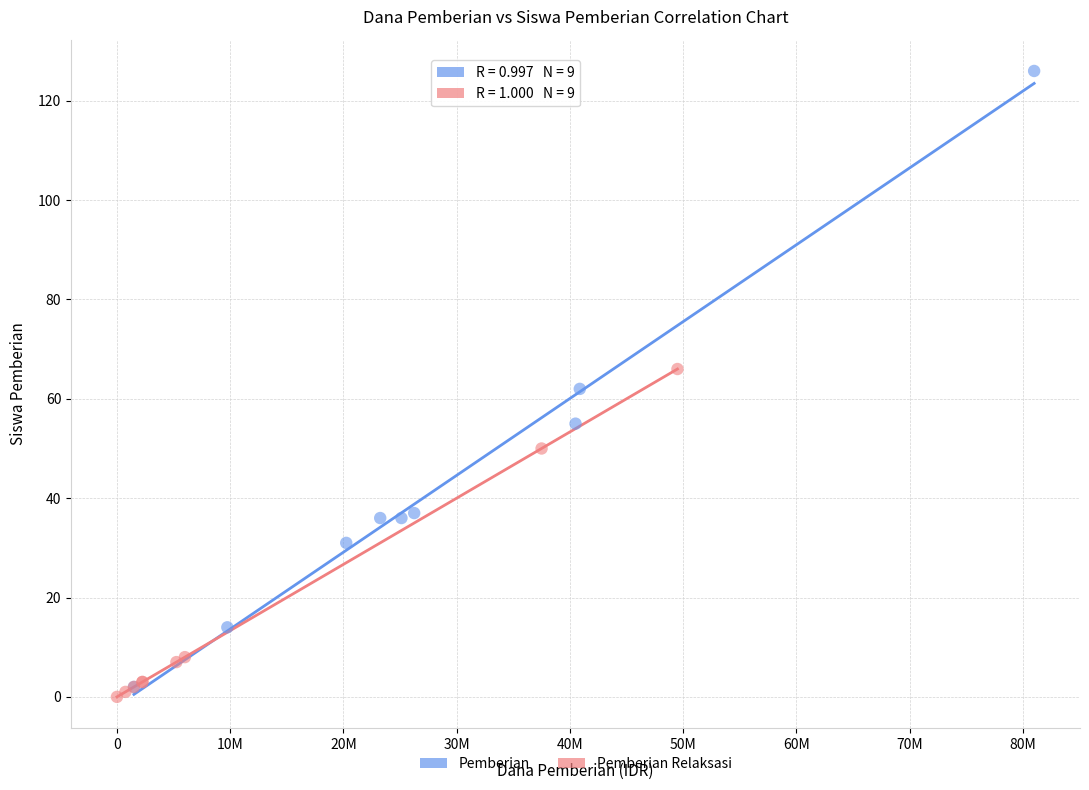

What are all the series names shown in the legend?

Pemberian, Pemberian Relaksasi